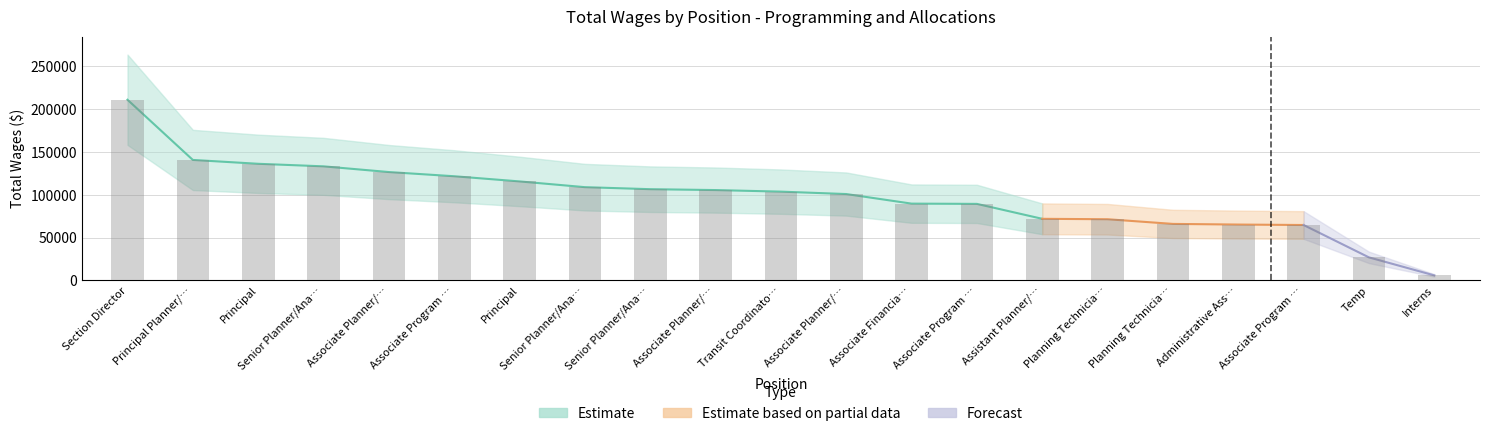

The value at Associate Planner/… is 42002. True or false?

False